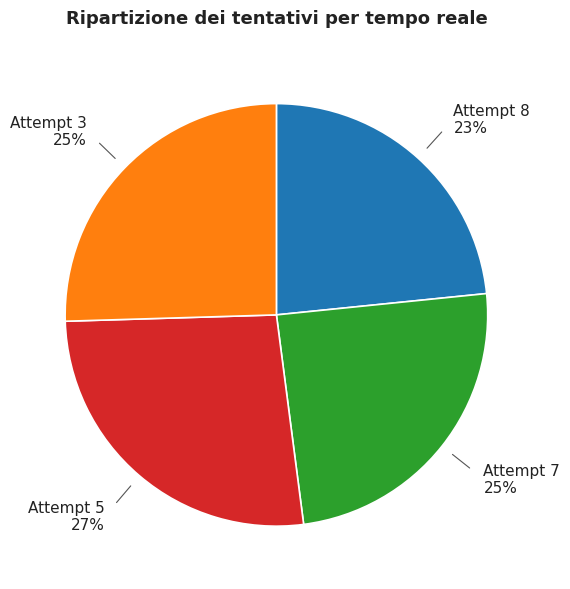

How many segments does this pie chart have?

4